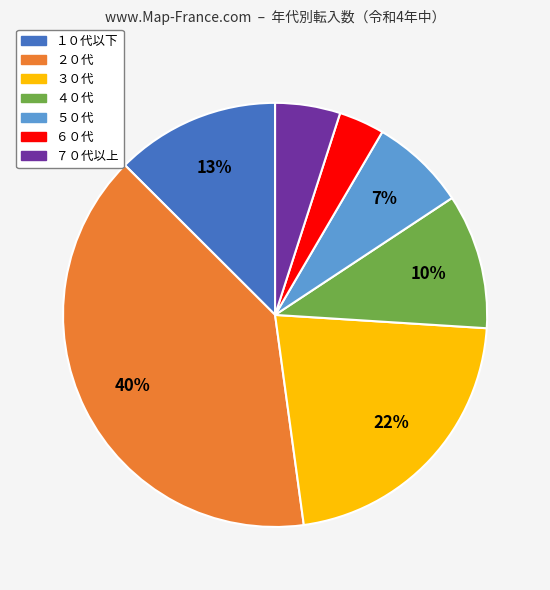

To the nearest percent, what percentage of the pie is ５０代?

7%